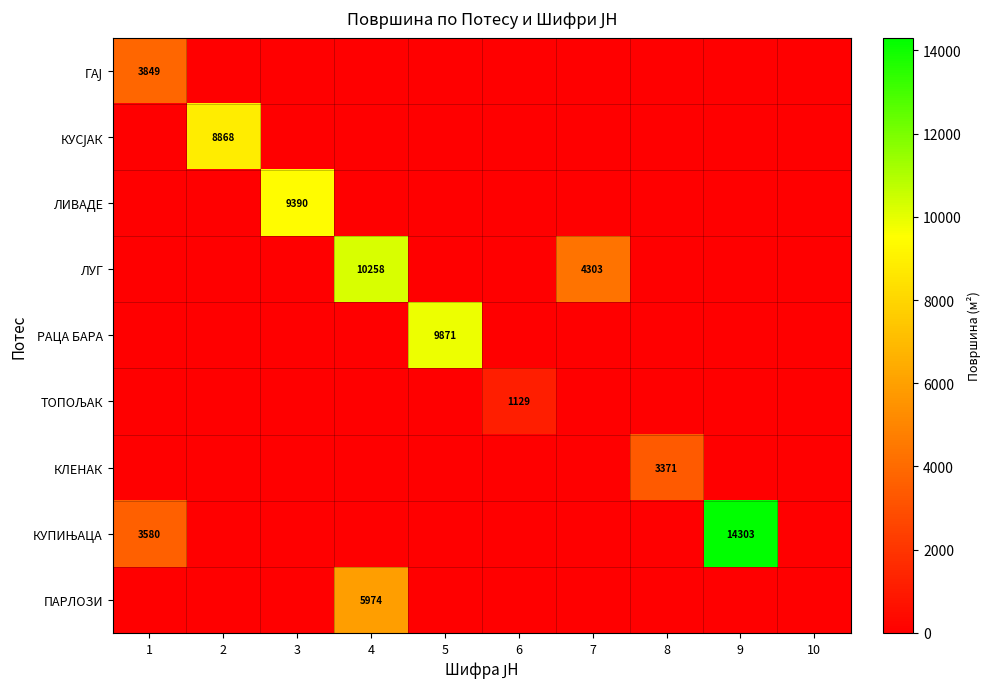

True or false: РАЦА БАРА has a value of 14035 at 5.

False